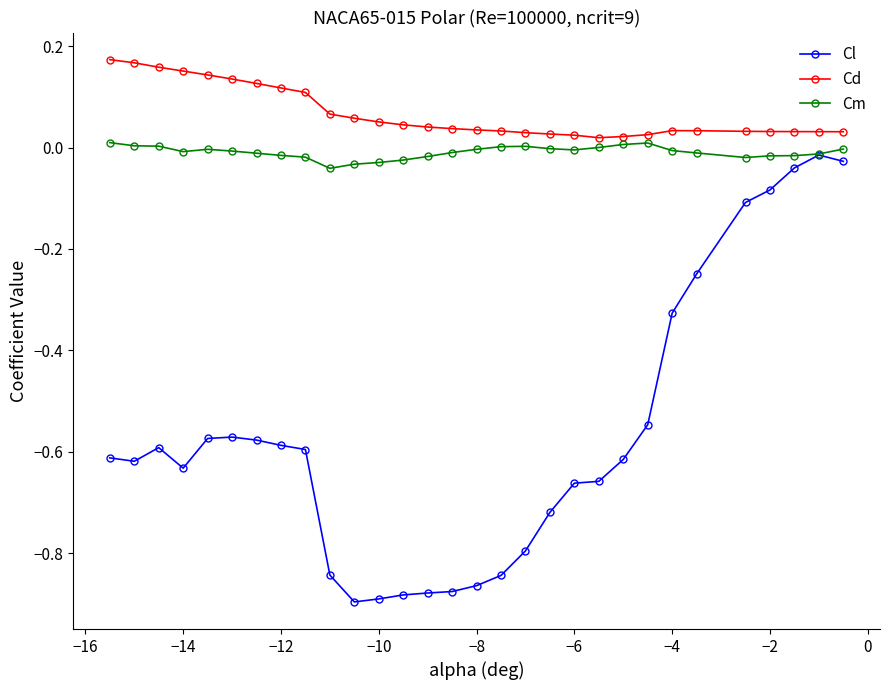

True or false: Cm and Cd cross at least once.

False